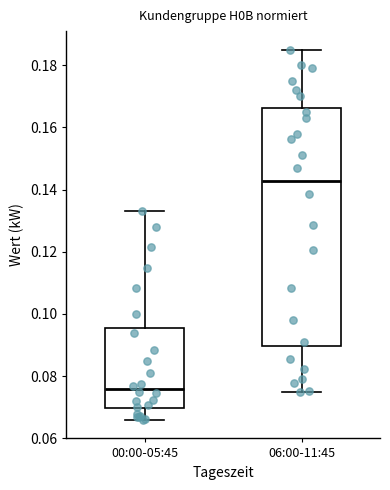

Comparing the boxes themselves (not the whiskers), which one is the tallest?

06:00-11:45